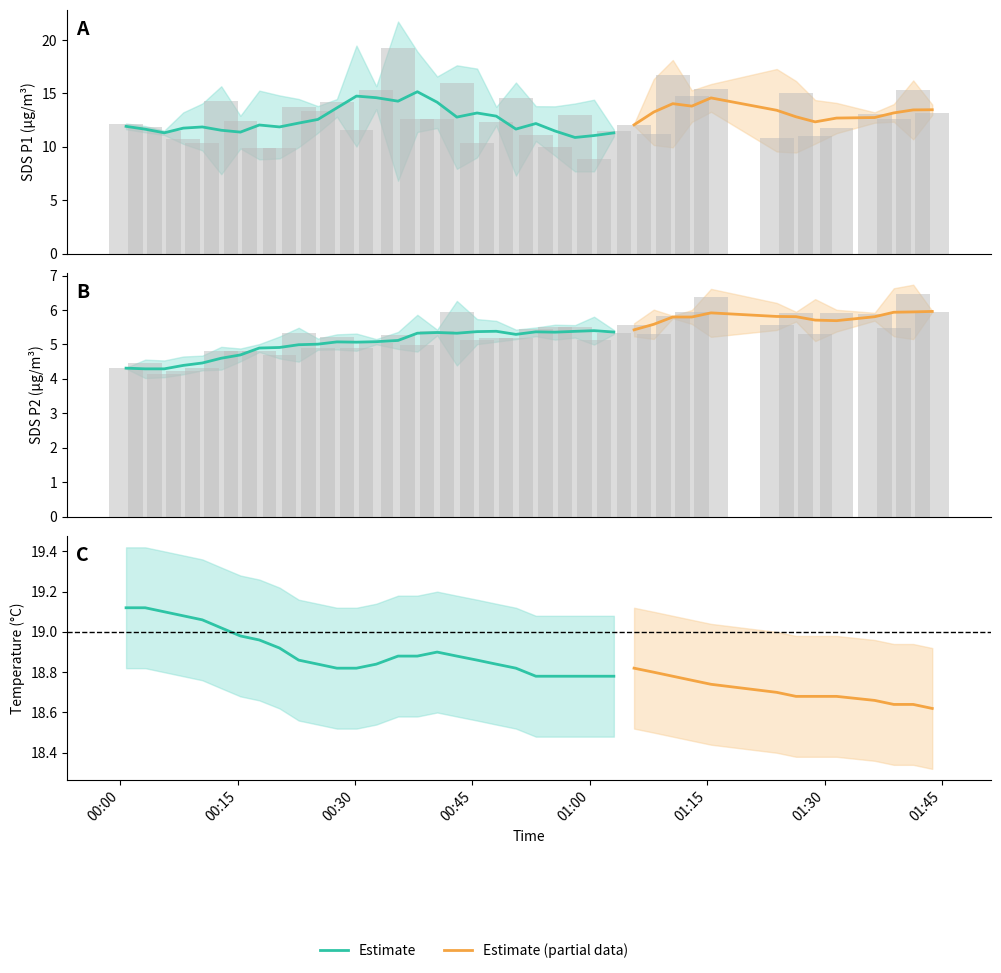

The SDS_P2 series shows 7.4 at 00:45. True or false?

False